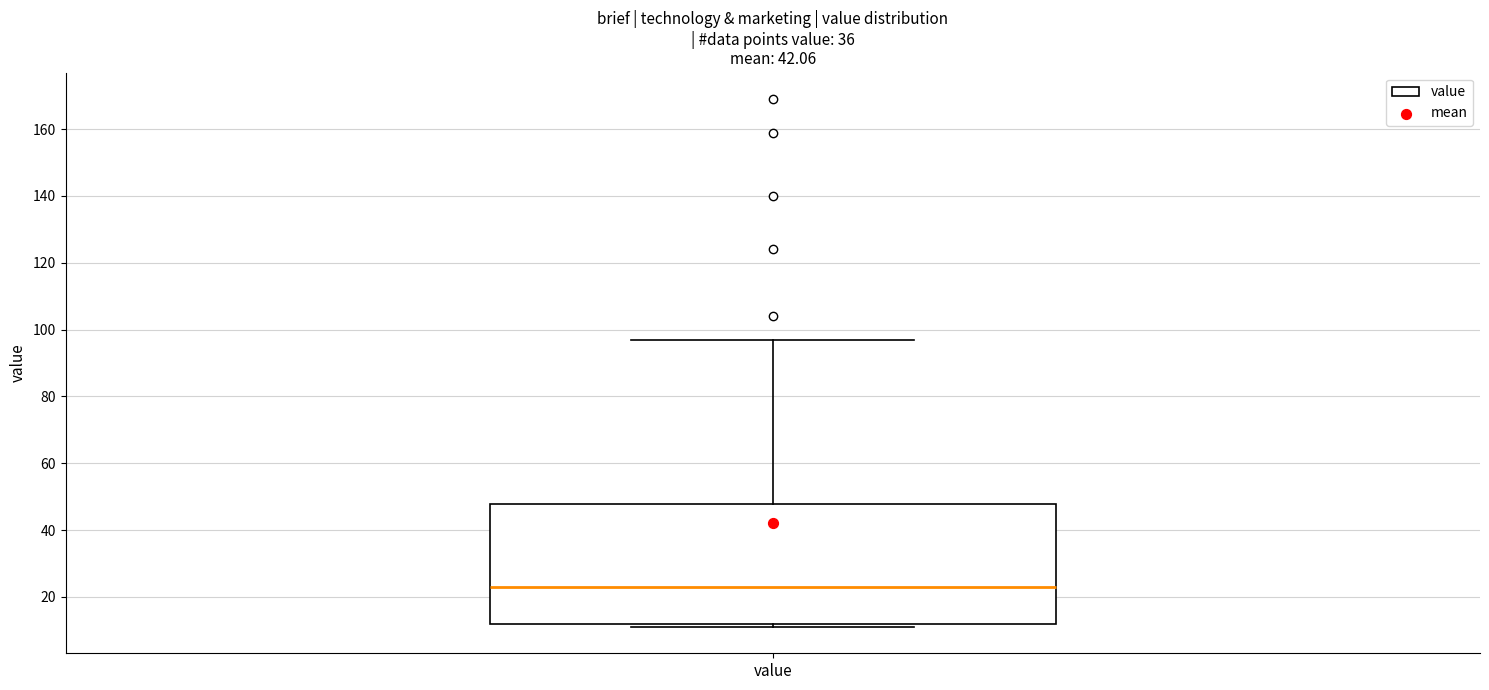

Where is the upper edge of the box for value on the y-axis? The values are not printed on the chart, so give them approximately, as read against the axis.

48